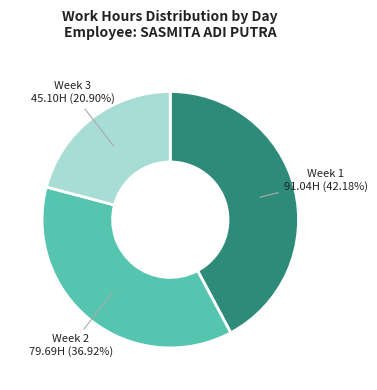

Is there any slice that represents more than half of the pie?

No